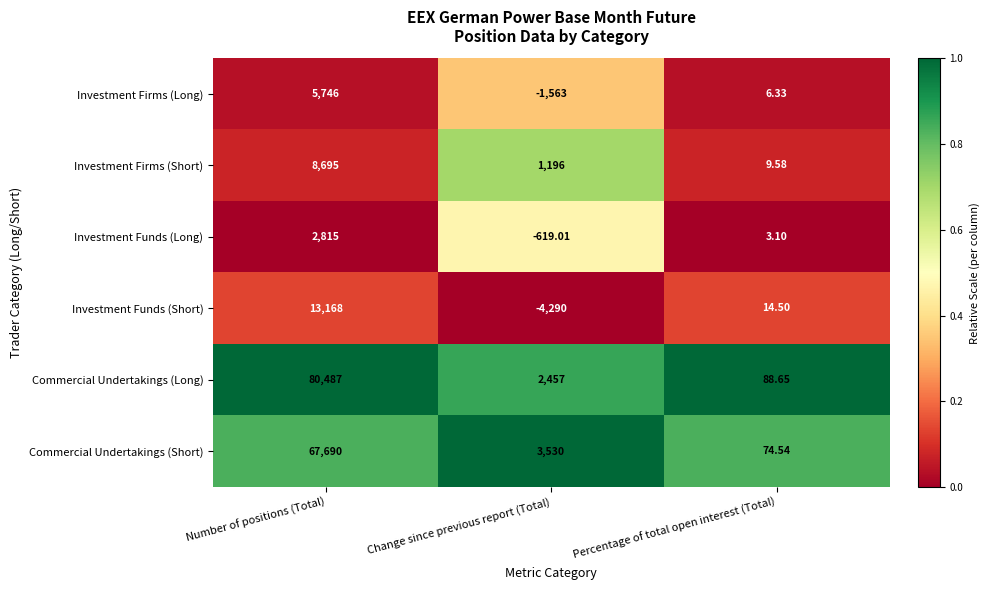

At Percentage of total open interest (Total), list the series in order from largest to smallest.

Commercial Undertakings (Long), Commercial Undertakings (Short), Investment Funds (Short), Investment Firms (Short), Investment Firms (Long), Investment Funds (Long)